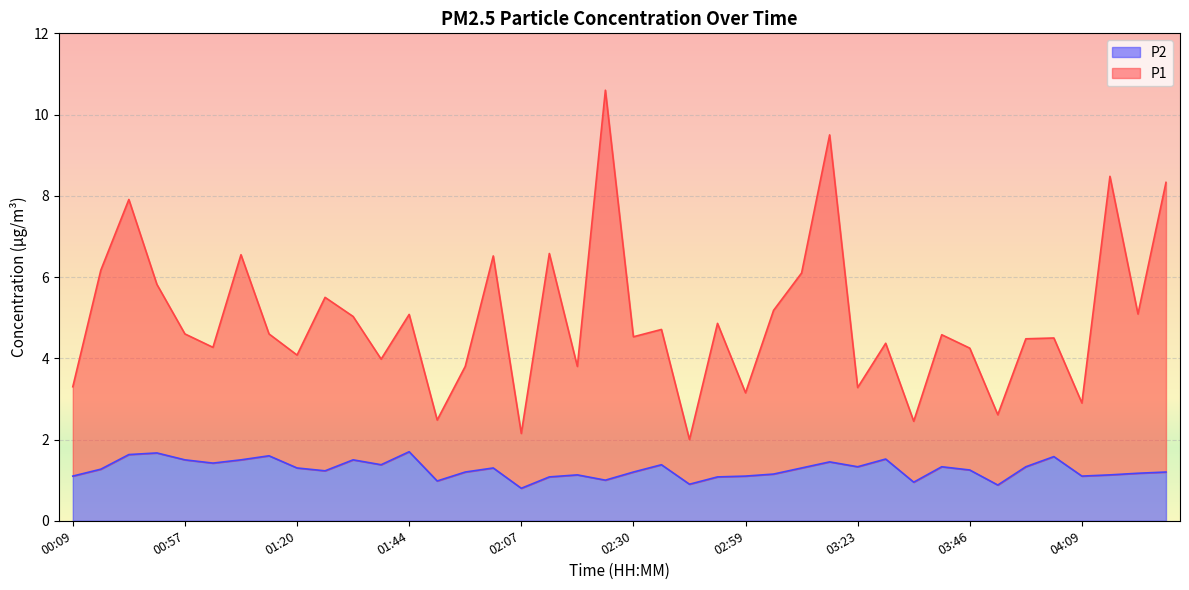

Which category has the lowest value across all series?

02:07